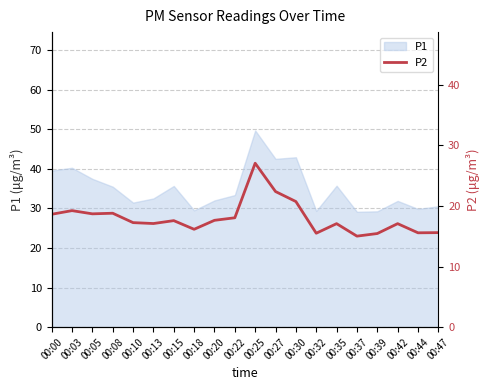

At which label does the data first exceed 17?

00:00